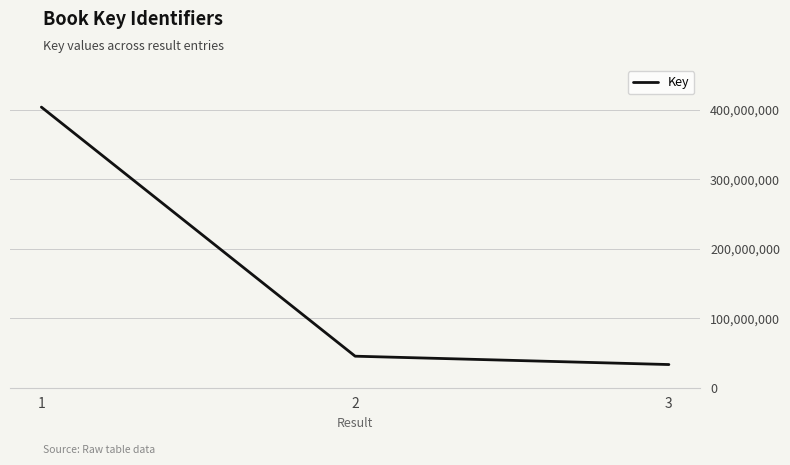

How many lines are shown in the chart?

1